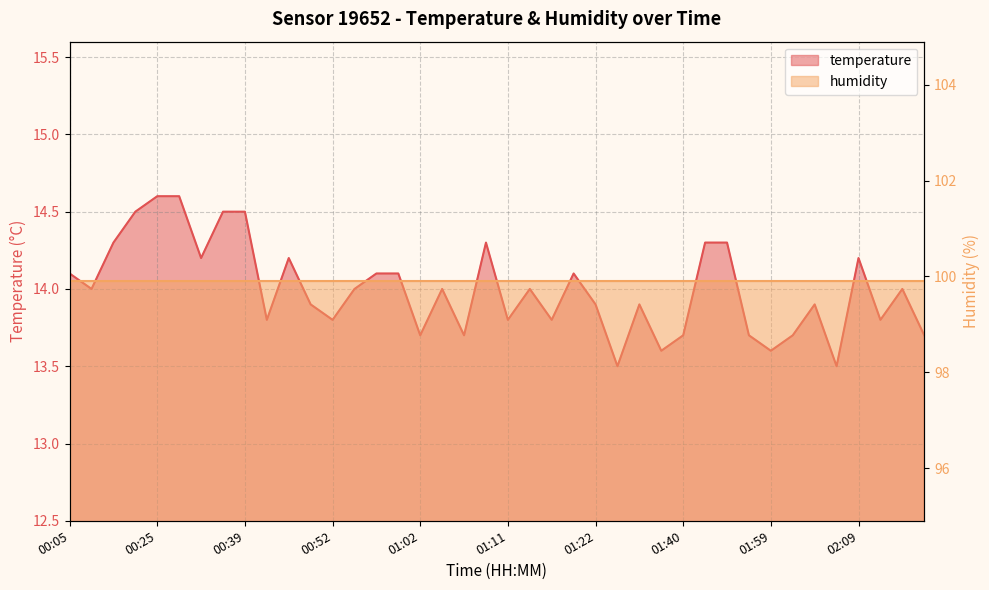

Reading left to right, list all the values displayed in this chart.

00:05=14.1	00:13=14.0	00:18=14.3	00:20=14.5	00:25=14.6	00:27=14.6	00:30=14.2	00:35=14.5	00:39=14.5	00:42=13.8	00:47=14.2	00:49=13.9	00:52=13.8	00:54=14.0	00:57=14.1	00:59=14.1	01:02=13.7	01:04=14.0	01:06=13.7	01:09=14.3	01:11=13.8	01:14=14.0	01:17=13.8	01:19=14.1	01:22=13.9	01:32=13.5	01:35=13.9	01:38=13.6	01:40=13.7	01:45=14.3	01:50=14.3	01:55=13.7	01:59=13.6	02:02=13.7	02:04=13.9	02:07=13.5	02:09=14.2	02:12=13.8	02:14=14.0	02:19=13.7